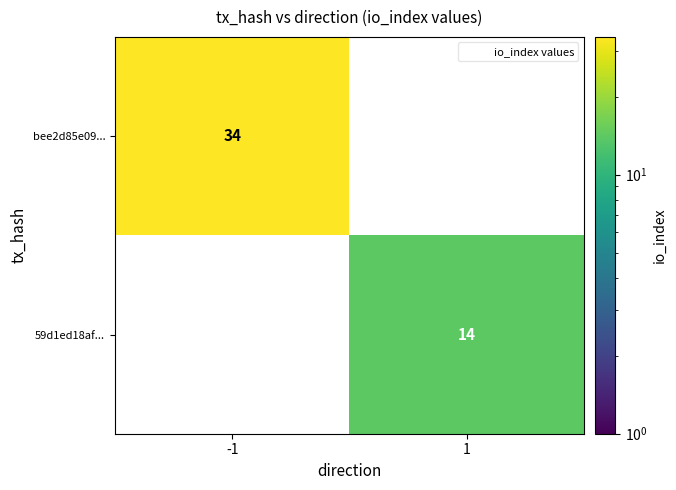

Which category has the highest value across all series?

-1